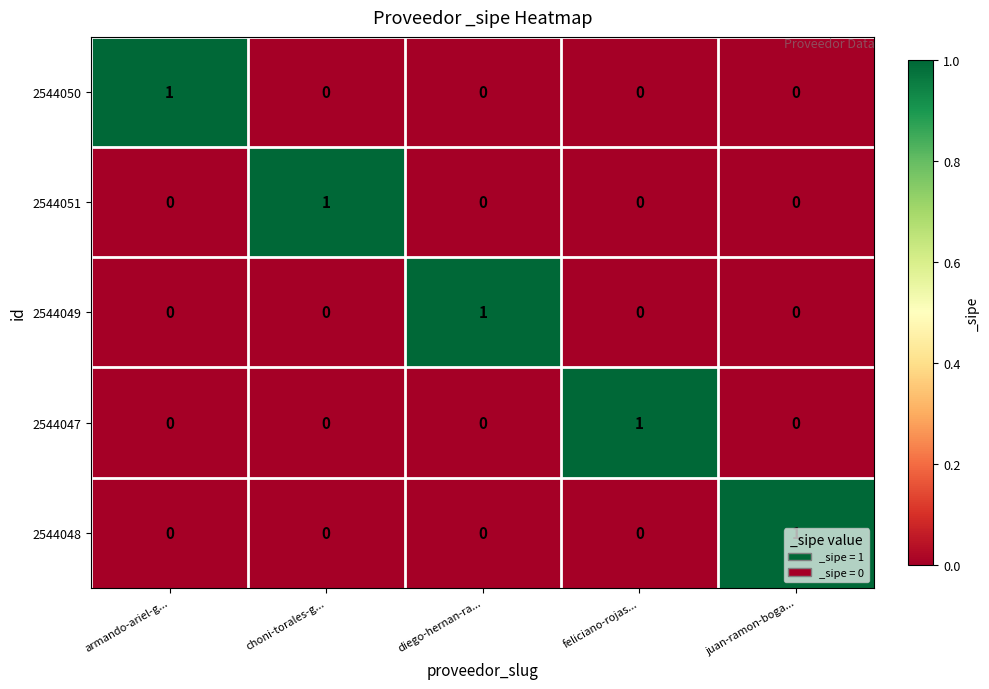

At how many categories does at least one series exceed 0?

5